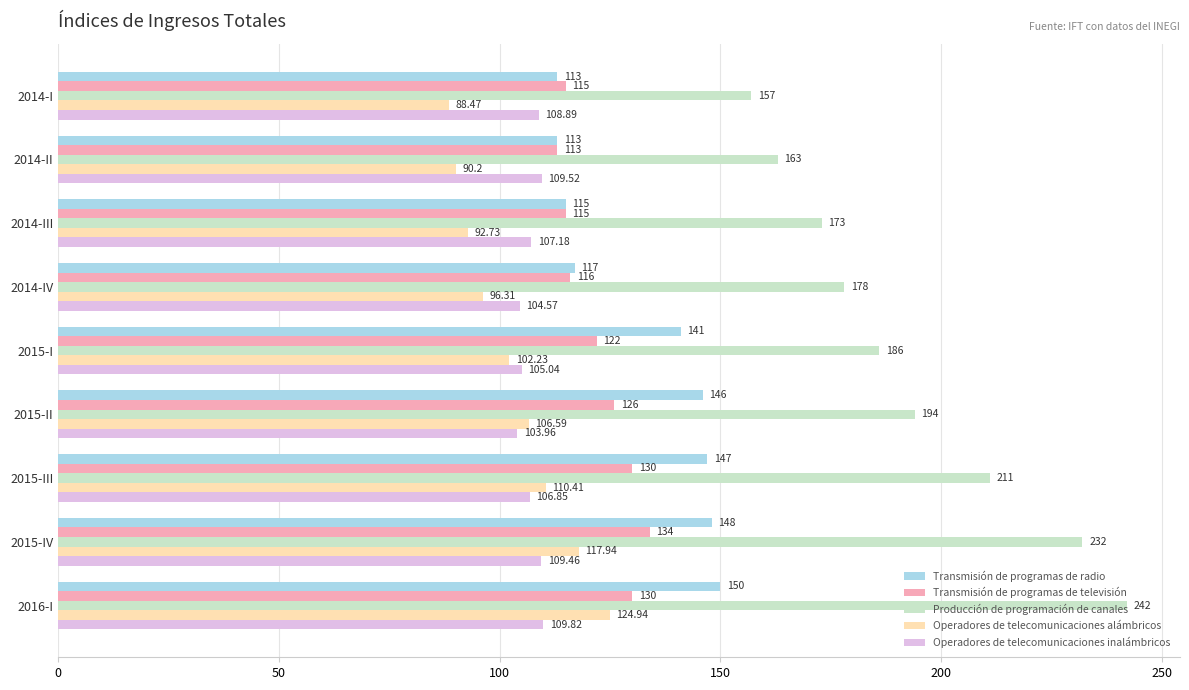

Between 2014-IV and 2015-IV, which series saw the biggest shift?

Producción de programación de canales